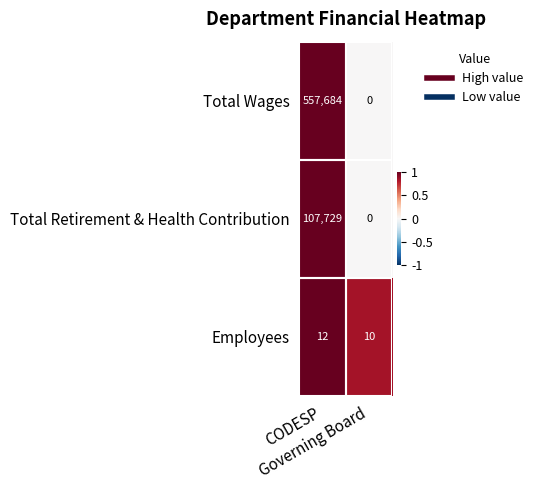

What is the maximum value for Total Wages?

557684